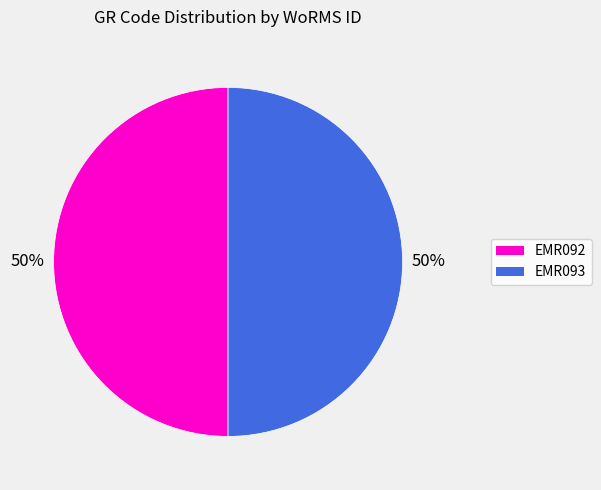

To the nearest percent, what is the average slice percentage?

50%